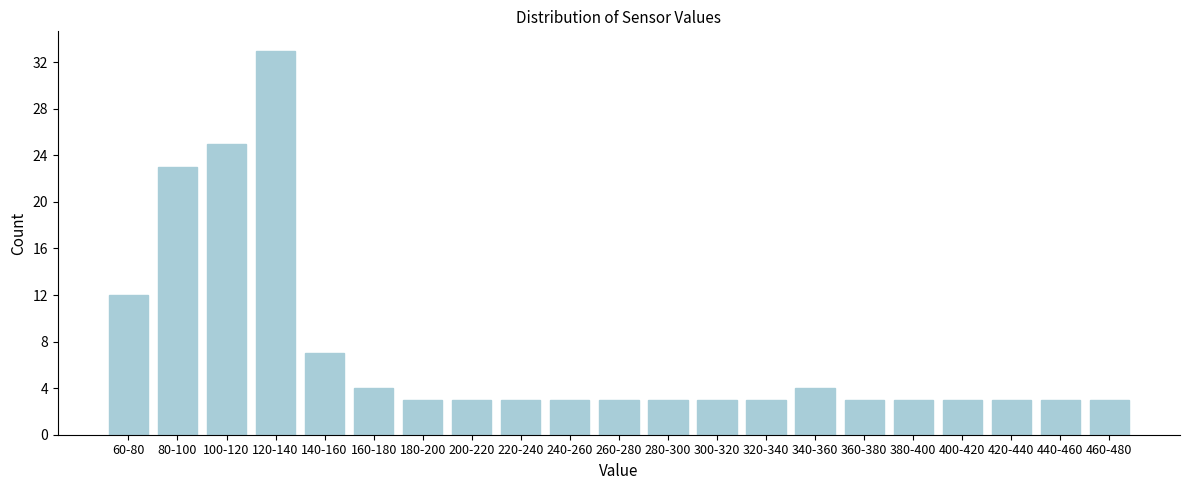

Reading left to right, what are all the values shown in this chart?

60-80=12	80-100=23	100-120=25	120-140=33	140-160=7	160-180=4	180-200=3	200-220=3	220-240=3	240-260=3	260-280=3	280-300=3	300-320=3	320-340=3	340-360=4	360-380=3	380-400=3	400-420=3	420-440=3	440-460=3	460-480=3